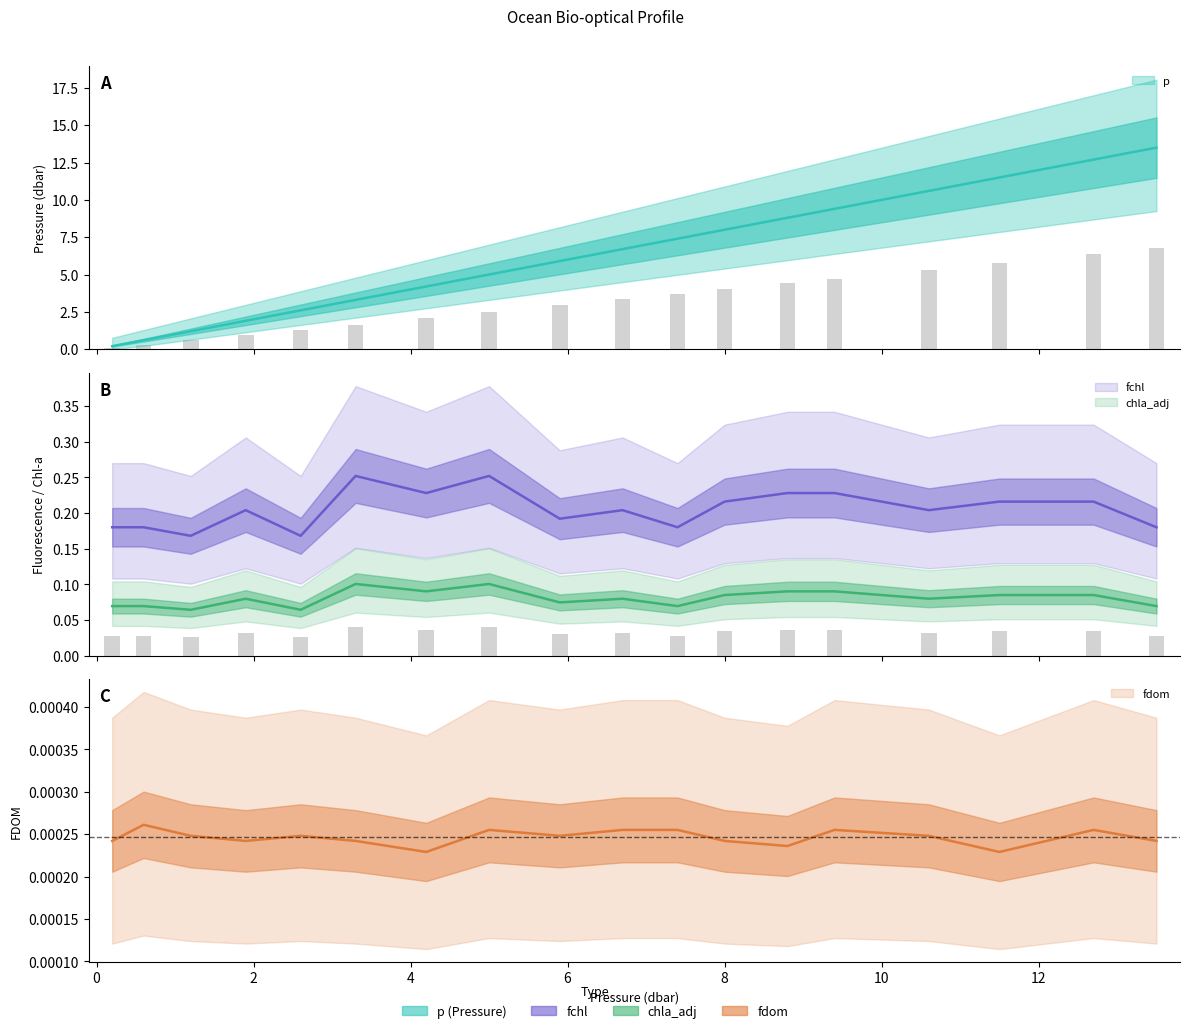

Which series changed the most between 2.6 and 5.9?

p